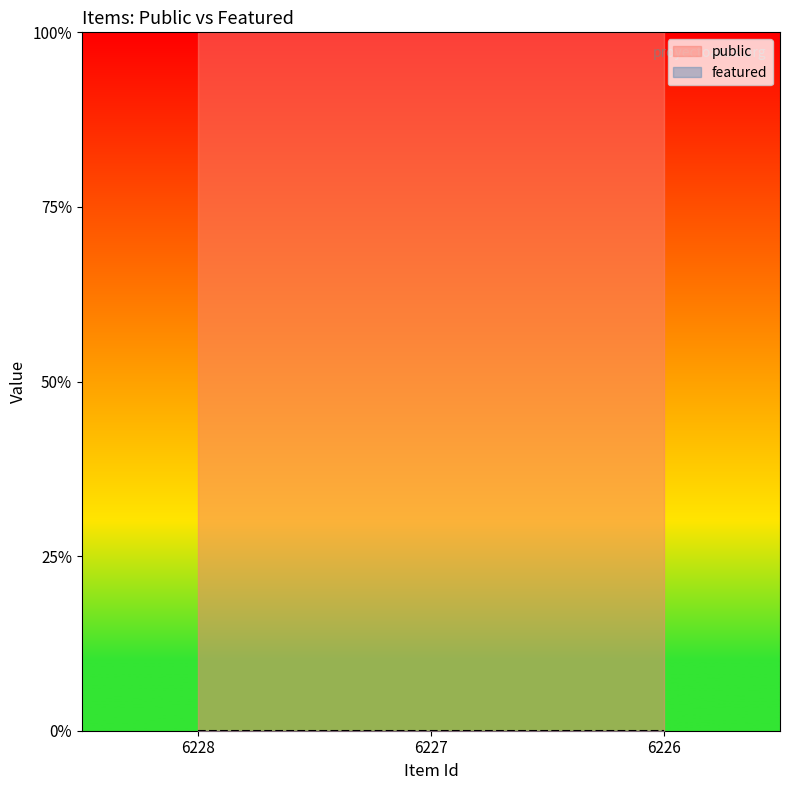

At which category is the sum across all series the highest?

6228